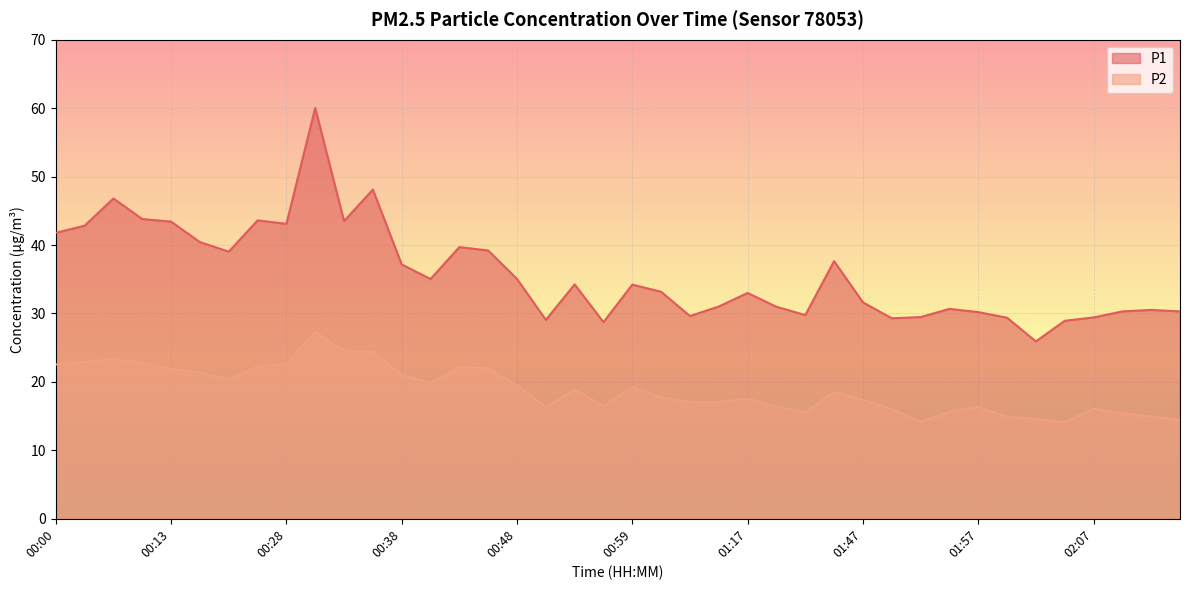

Which series has the largest range (max minus min)?

P1